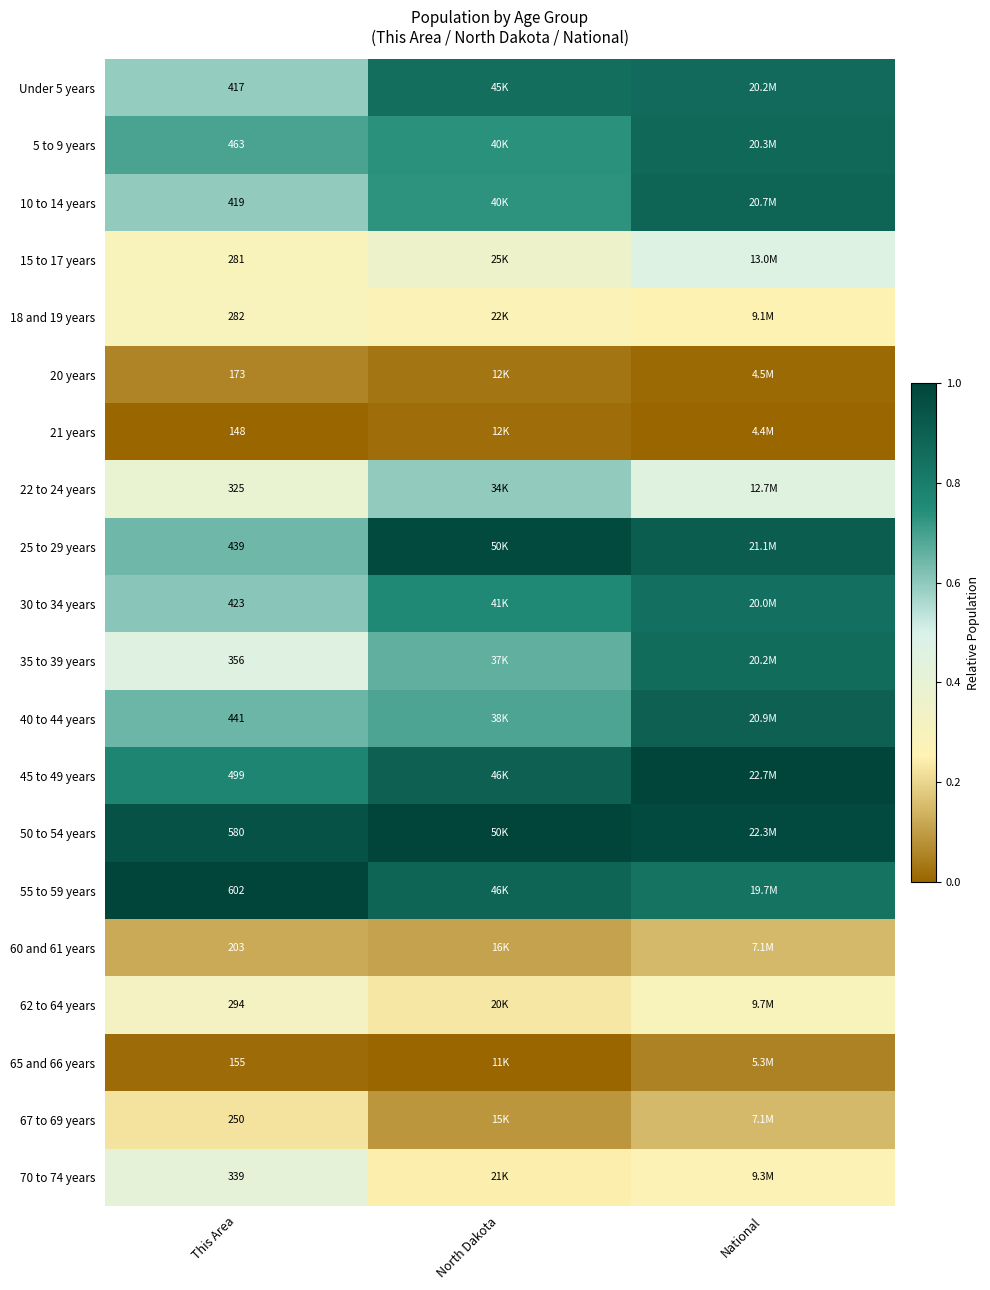

At which label does 22 to 24 years reach its peak?

North Dakota